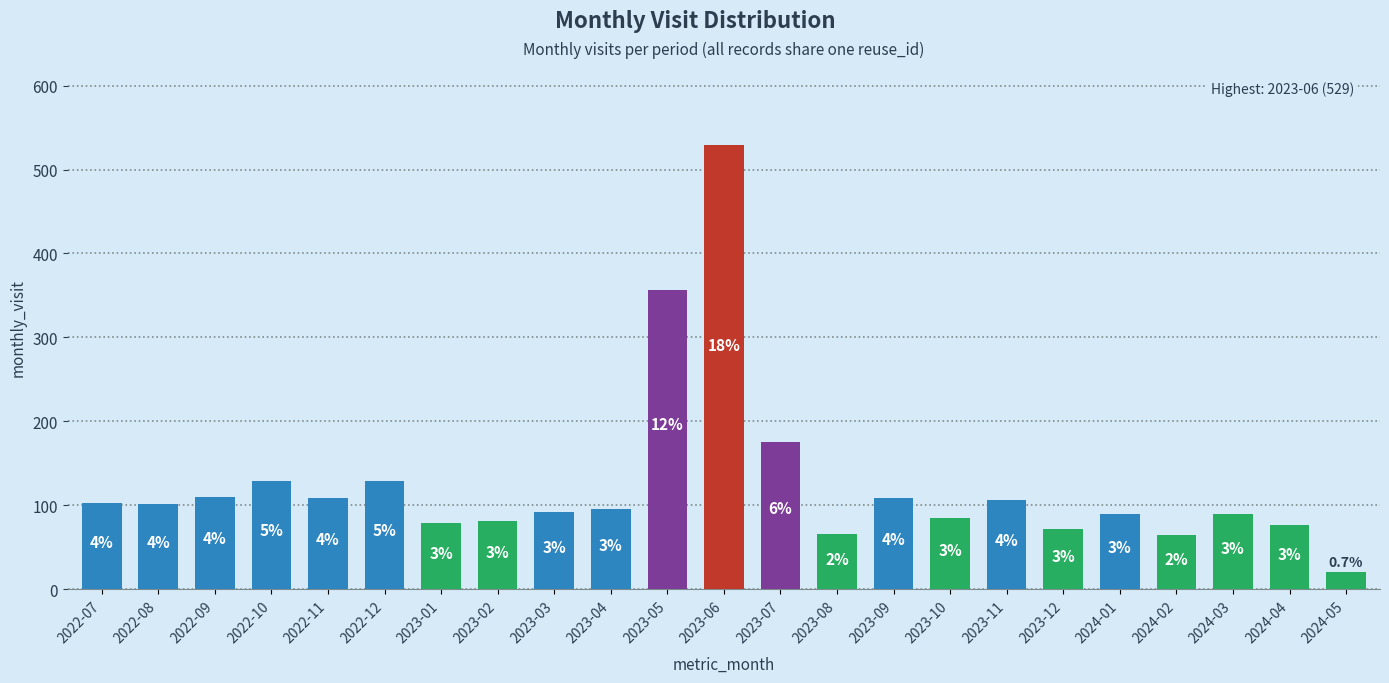

Does the chart contain any negative values?

No